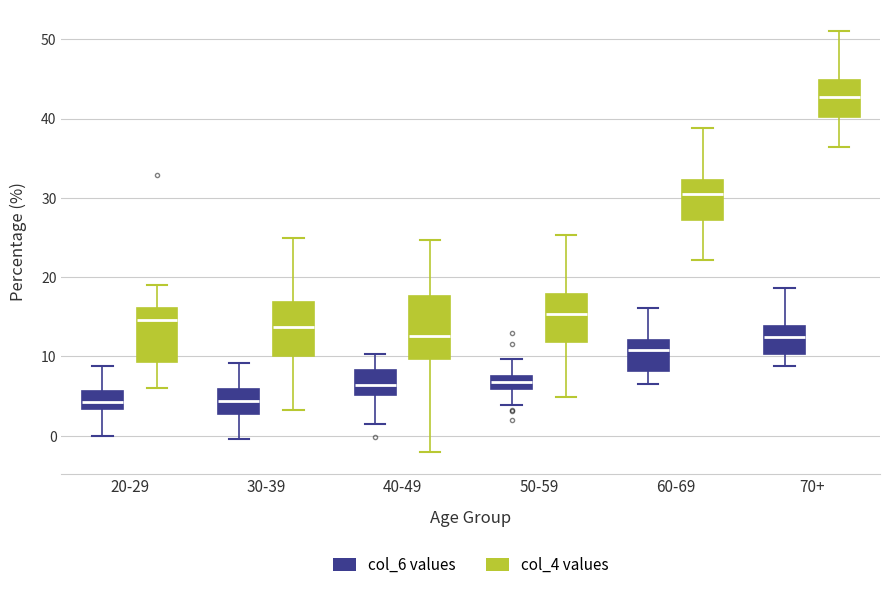

Comparing the boxes themselves (not the whiskers), which one is the tallest?

40-49 (col_4 values)